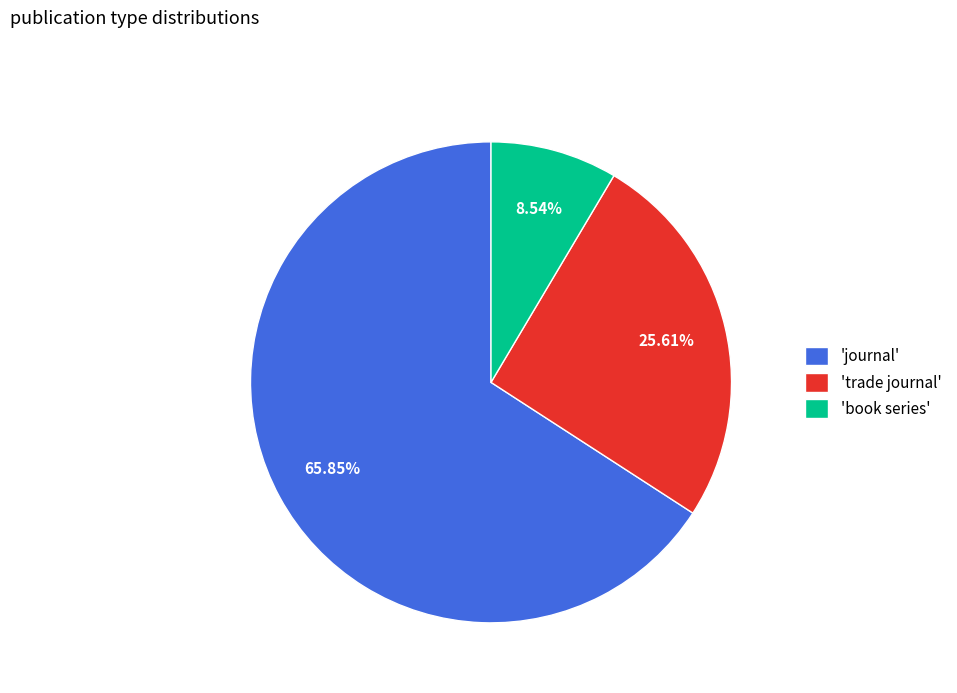

Between 'book series' and 'trade journal', which is larger?

'trade journal'